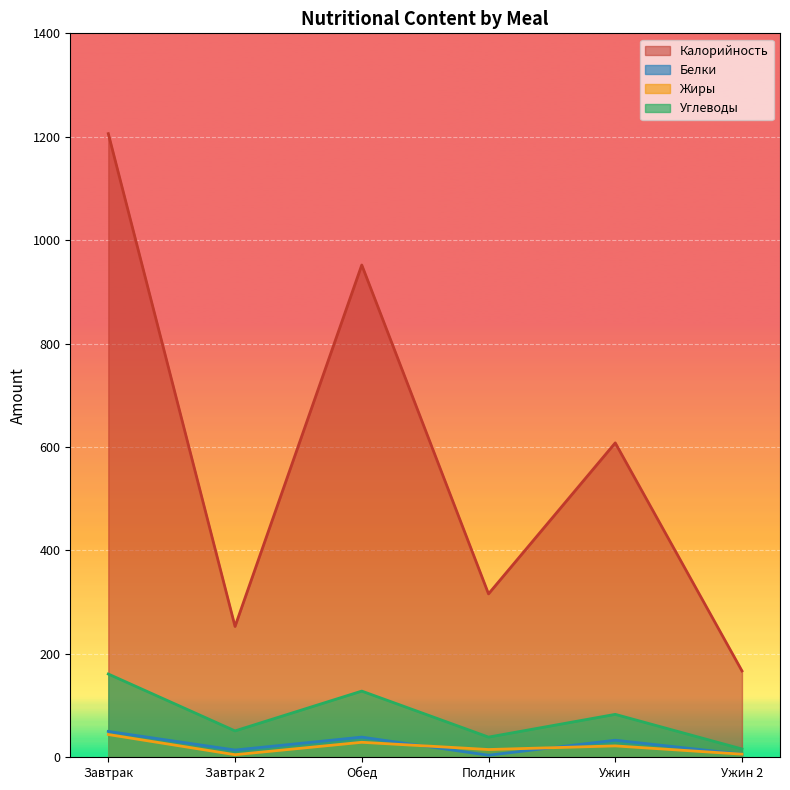

List the series in order of their peak value, lowest first.

Жиры, Белки, Углеводы, Калорийность